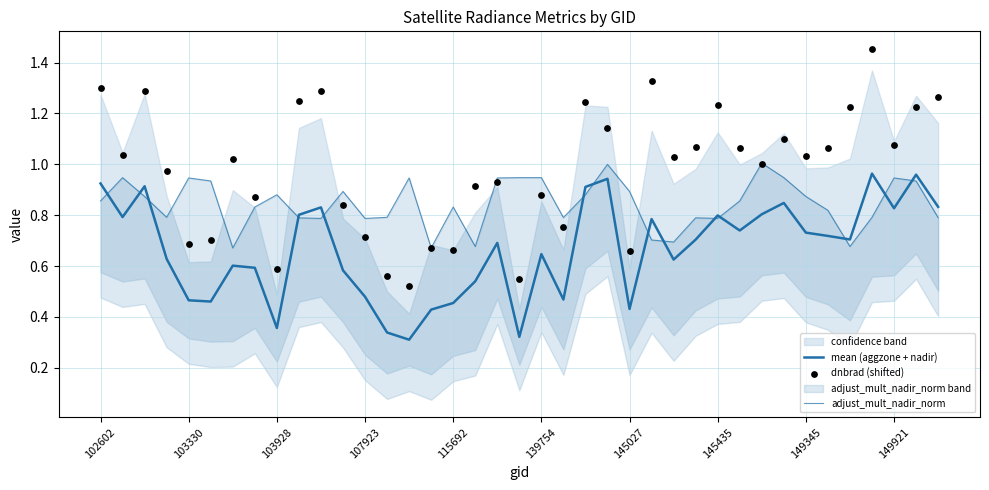

At how many categories does at least one series exceed 0?

39